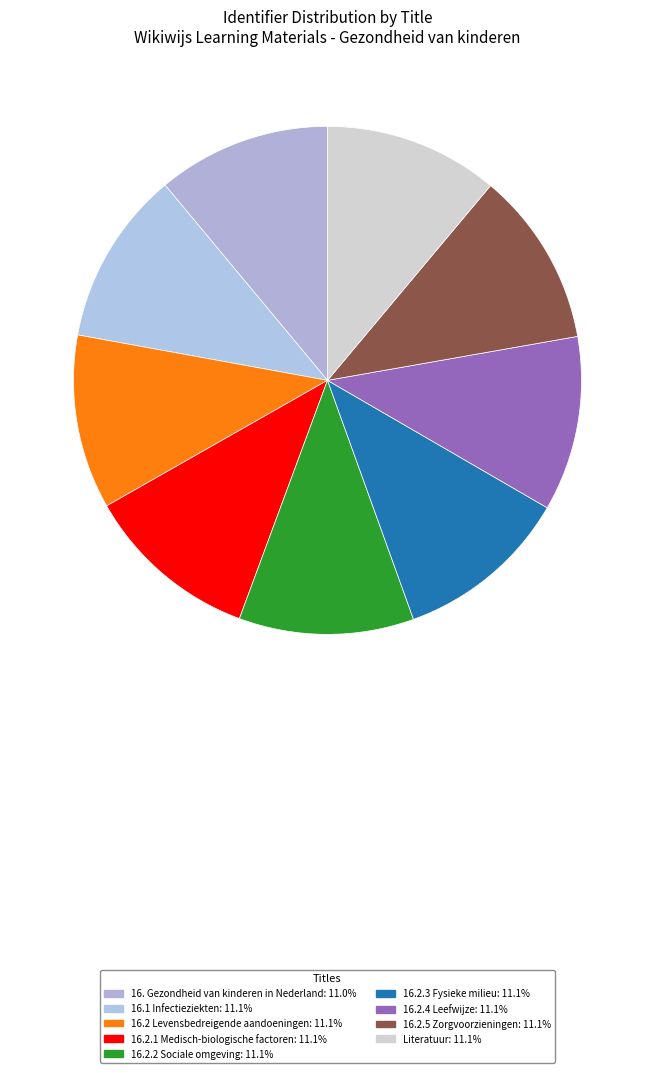

Is there any slice that represents more than half of the pie?

No